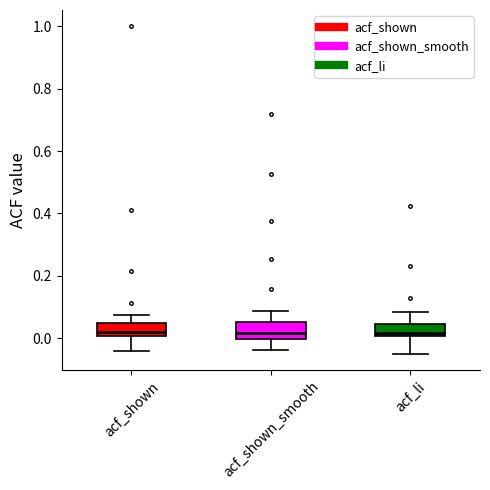

Reading left to right, read every box against the y-axis: the position of its median line, the range the box covers, and the ends of its whiskers. The values are not printed on the chart, so give them approximately, as read against the axis.

acf_shown: median 0.02, box 0.00 to 0.04, whiskers -0.04 to 0.08
acf_shown_smooth: median 0.02, box 0.00 to 0.06, whiskers -0.04 to 0.08
acf_li: median 0.02, box 0.00 to 0.04, whiskers -0.04 to 0.08